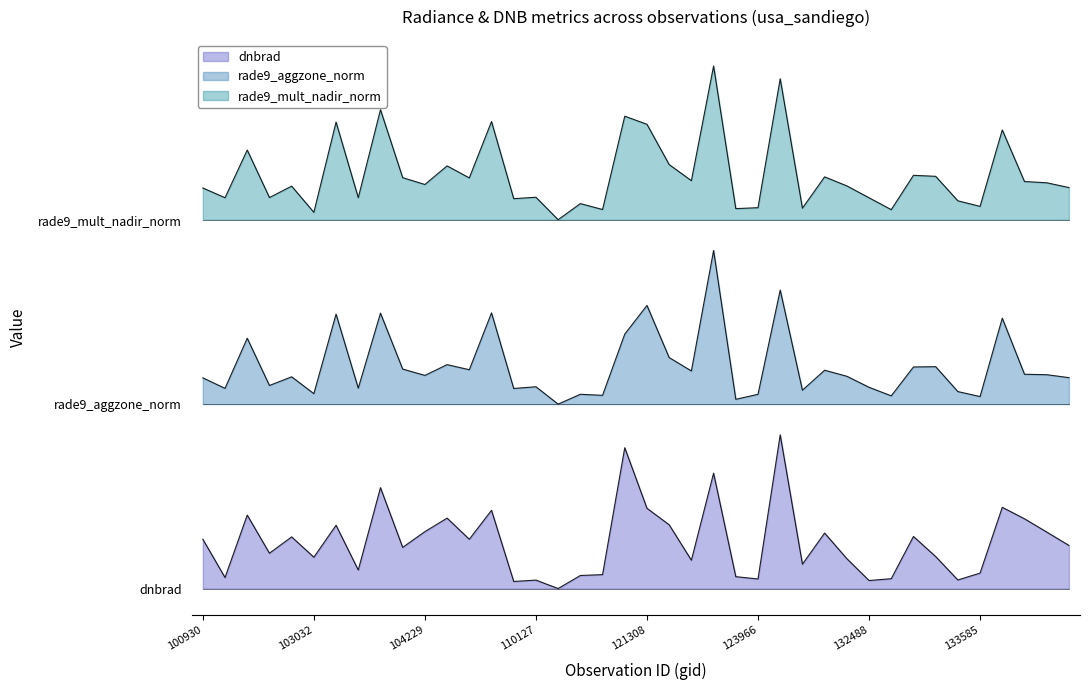

True or false: rade9_aggzone_norm and rade9_mult_nadir_norm cross at least once.

False